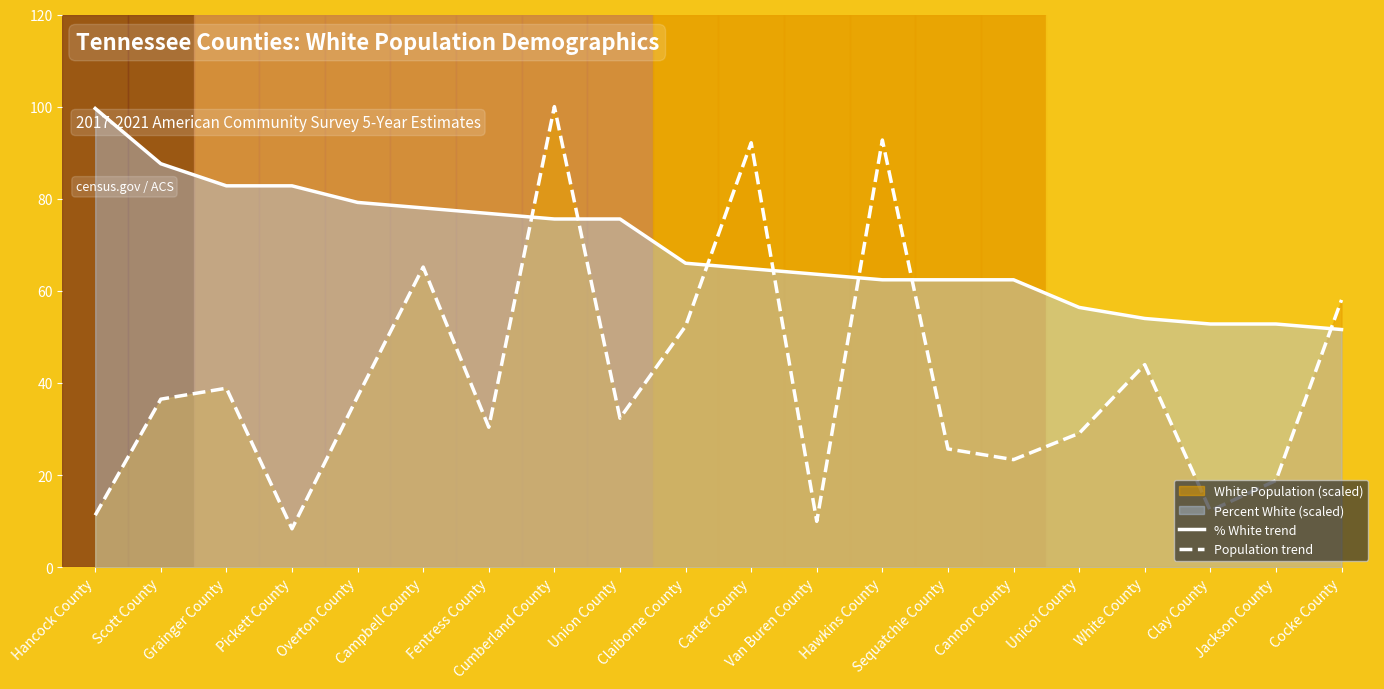

What is the difference between the maximum and minimum values in the % White trend series?

48.0